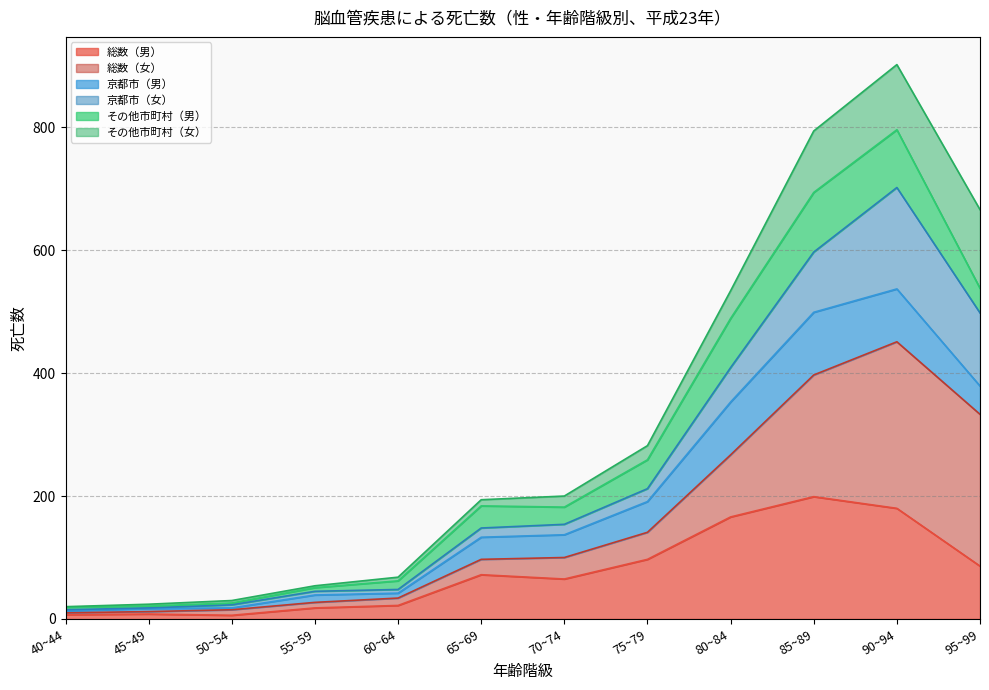

Is it true that 総数（男） equals 8 at 45~49?

True